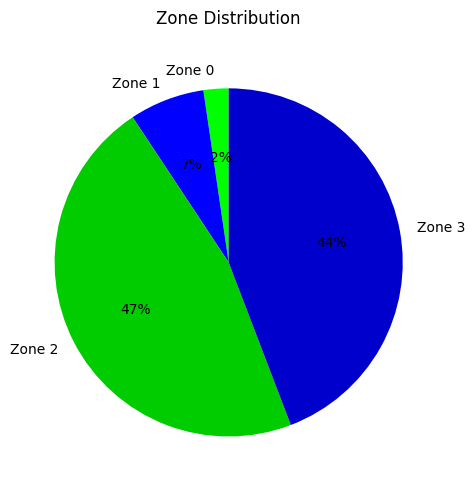

To the nearest percent, what is the difference between the Zone 0 and Zone 3 slice percentages?

42%